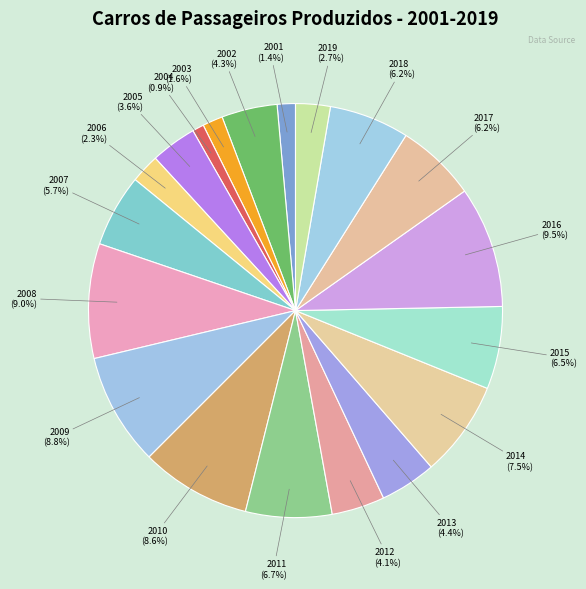

The 2009 slice represents 9% of the pie. True or false?

True